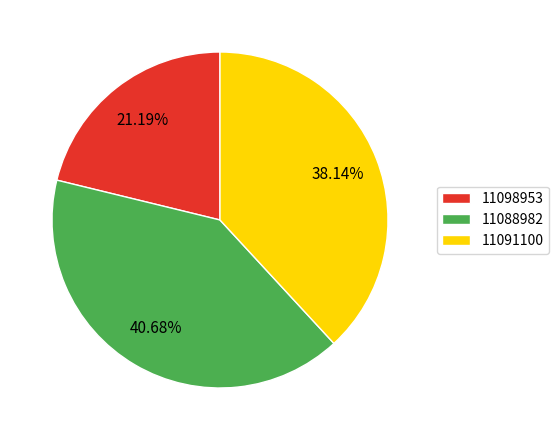

Which slice is the largest?

11088982